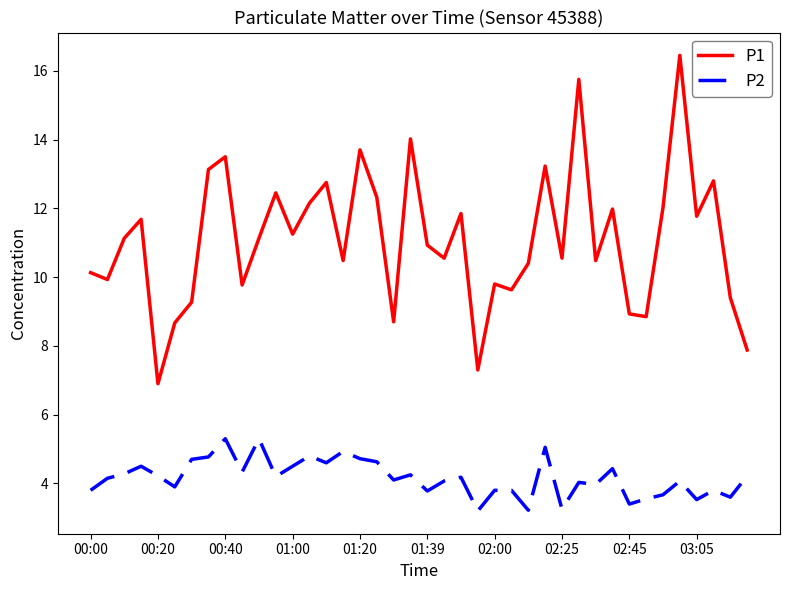

True or false: P1 and P2 intersect in this chart.

False